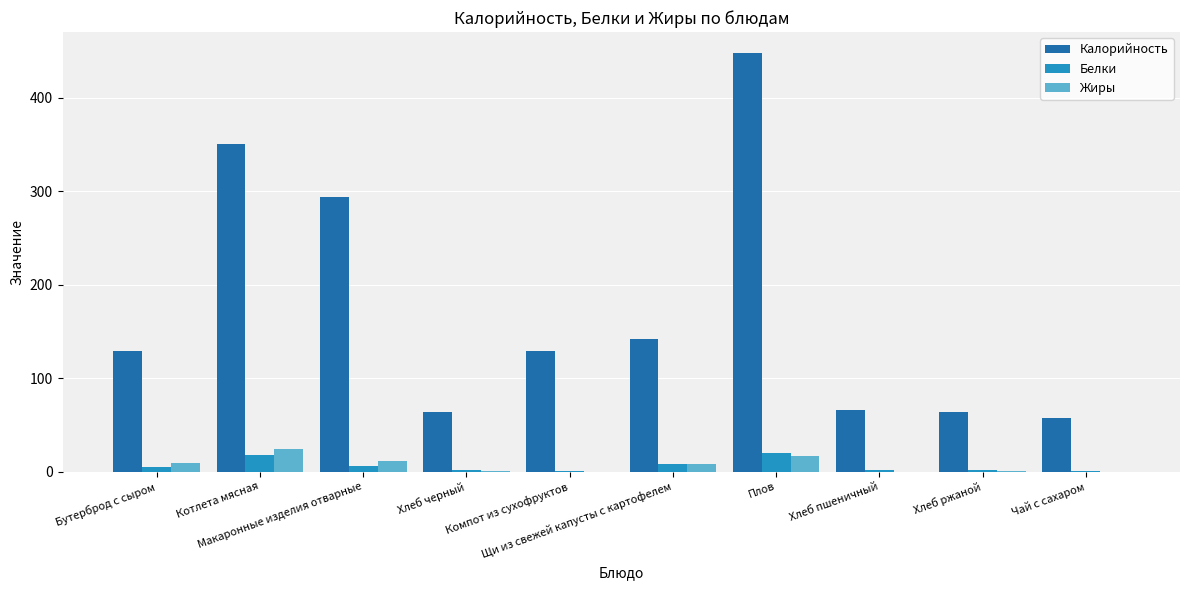

Which series has the largest total across all categories?

Калорийность